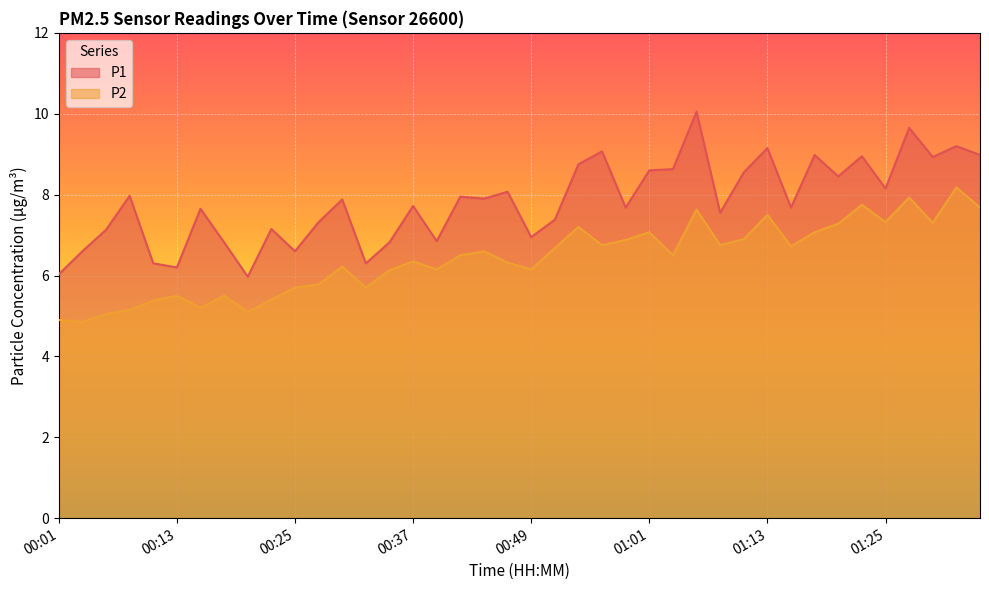

How many interior local valleys does the P2 series have?

12